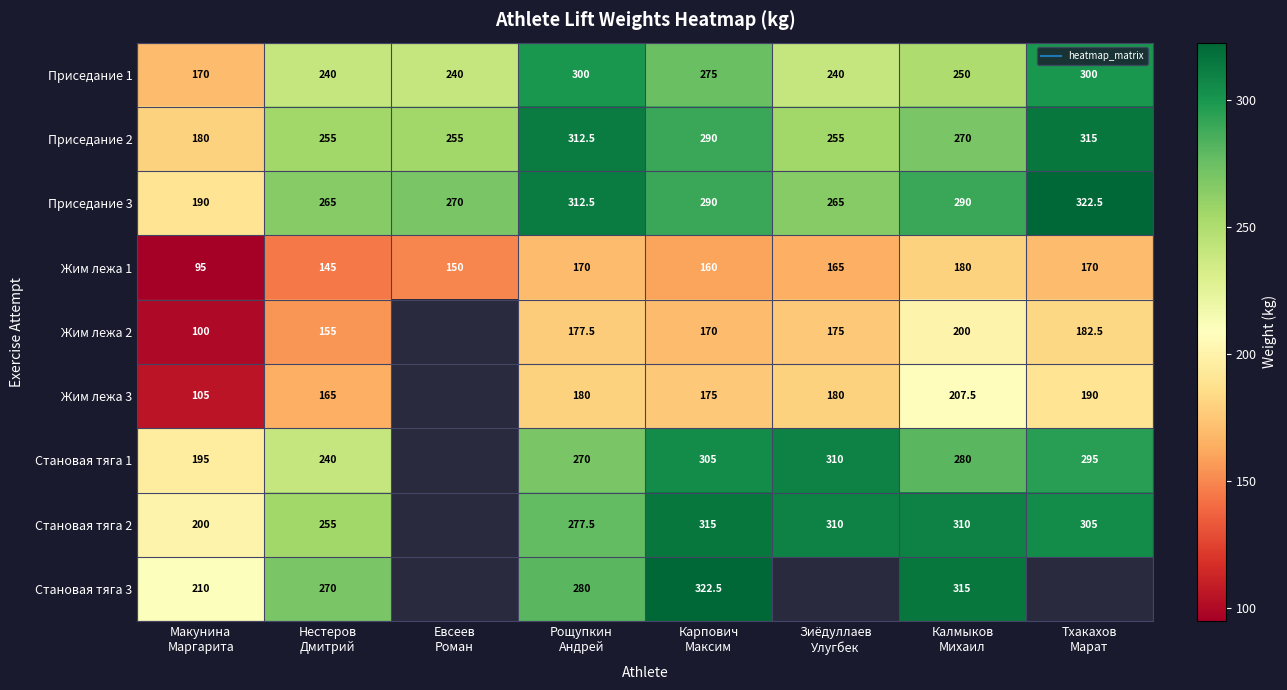

At which category is the sum across all series the highest?

Карпович
Максим